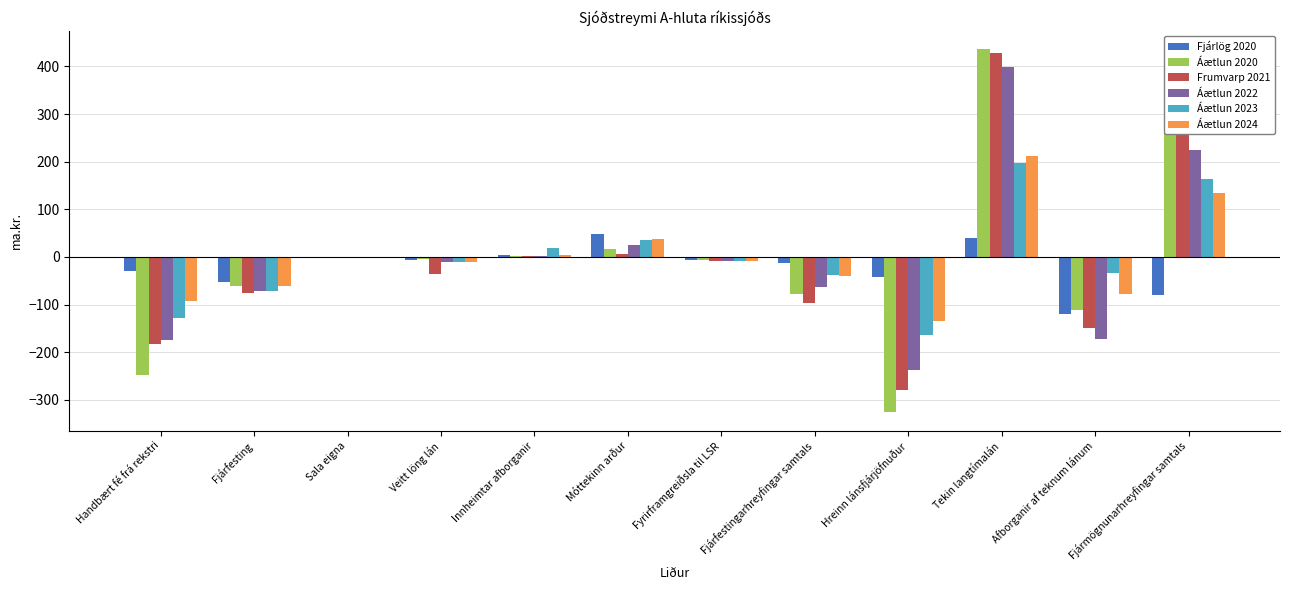

The Fjárlög 2020 series shows -29.9 at Handbært fé frá rekstri. True or false?

True